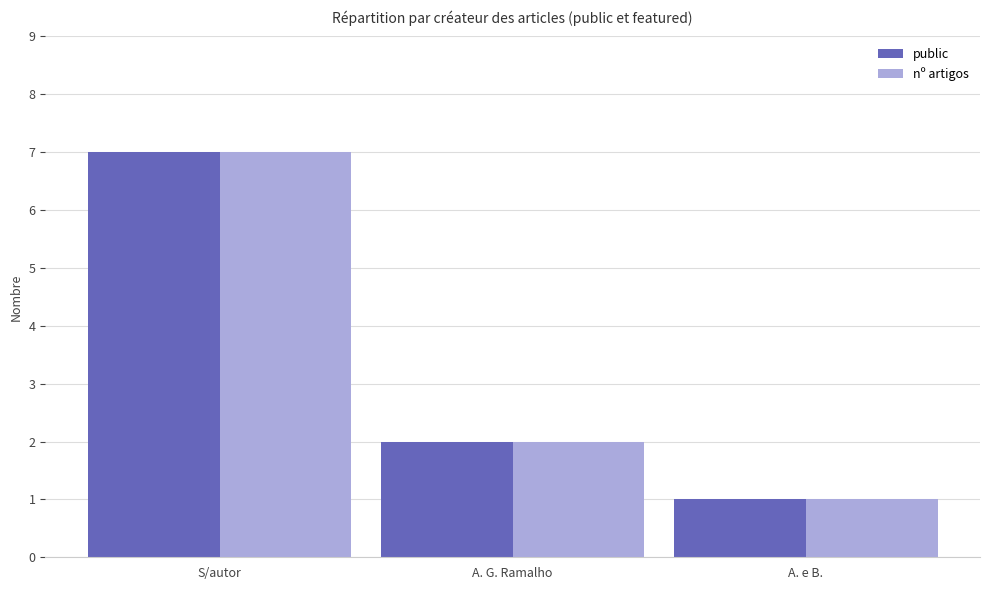

What is the difference between the public values at A. e B. and A. G. Ramalho?

1